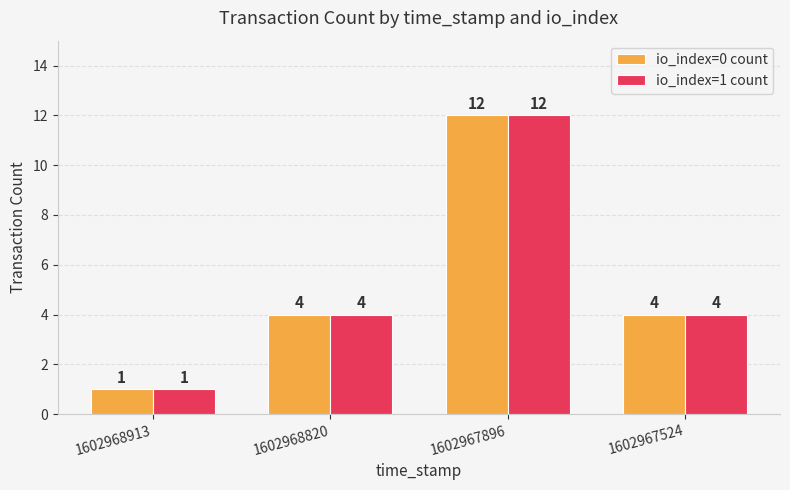

What is the maximum value for io_index=1 count?

12